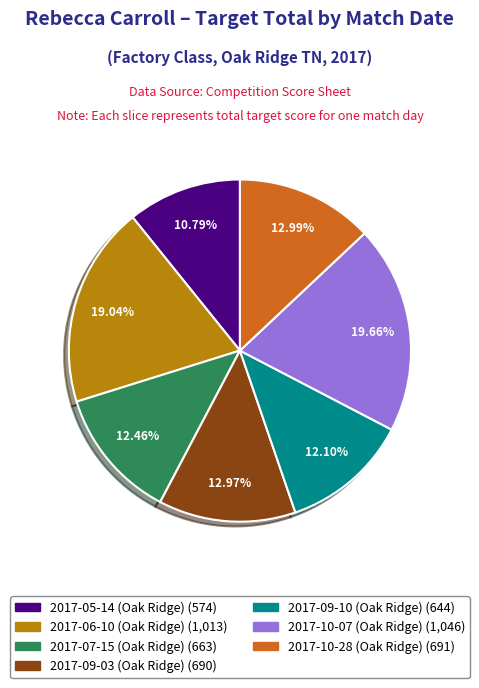

To the nearest percent, what is the combined percentage of 2017-07-15 (Oak Ridge) and 2017-10-28 (Oak Ridge)?

25%